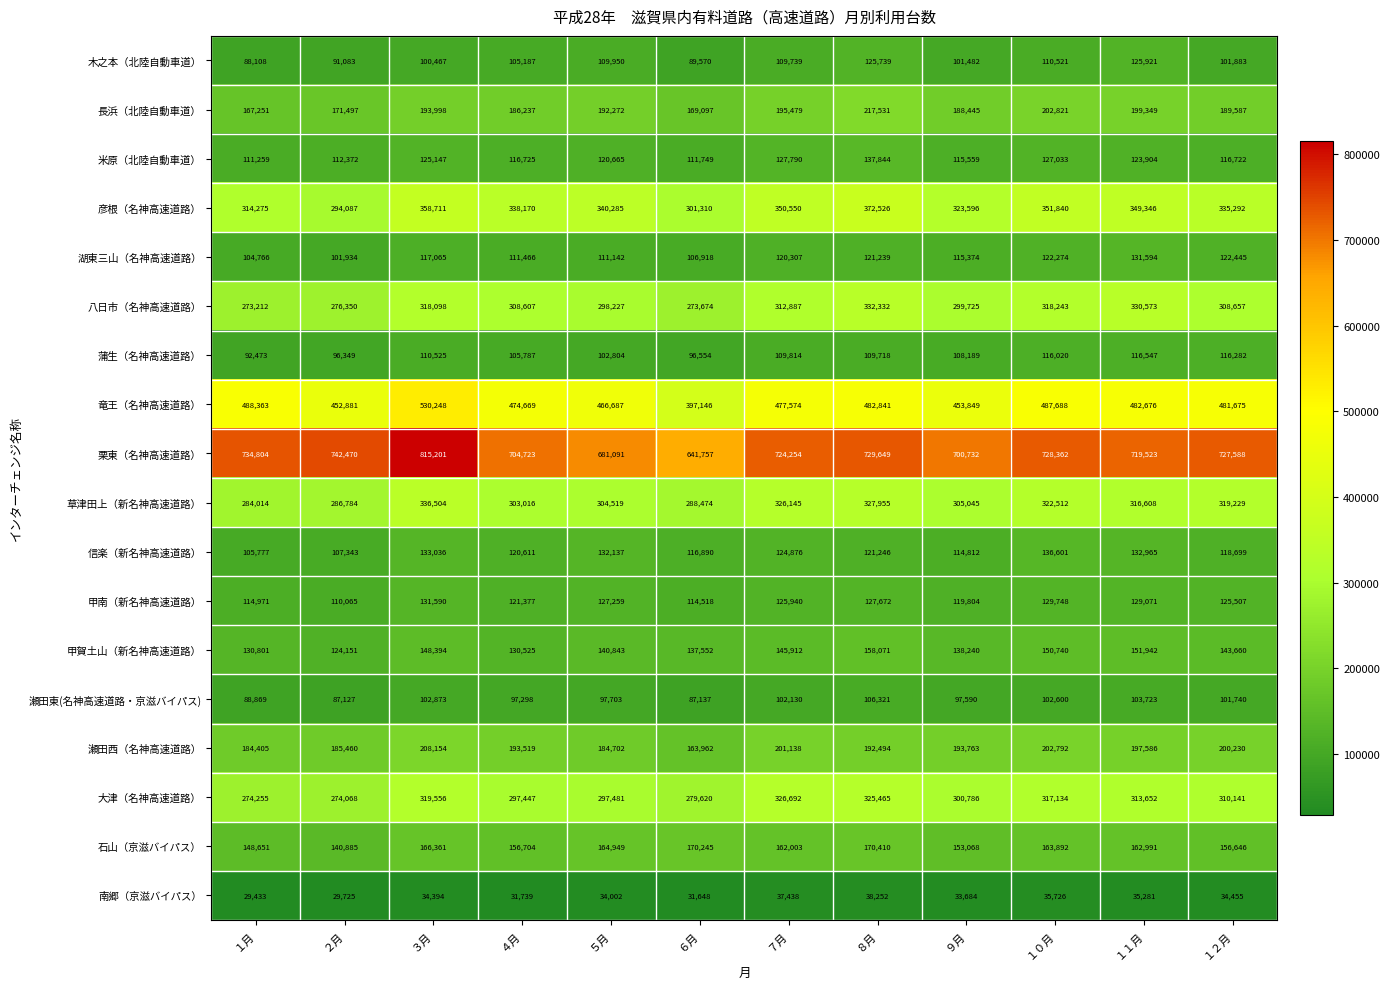

What is the total value across all series at ２月?

3684631